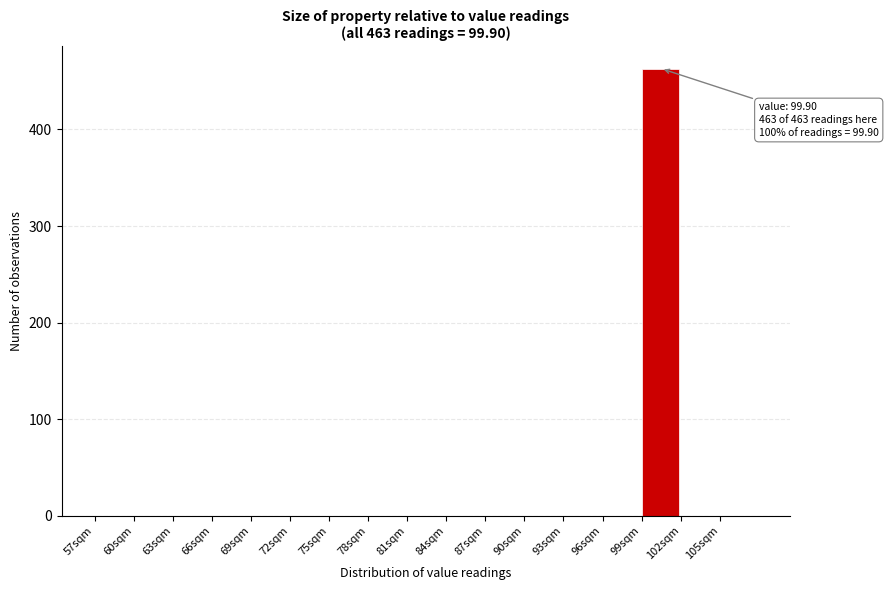

Reading right to left, transcribe all the data shown in this chart.

105sqm=0	102sqm=0	99sqm=463	96sqm=0	93sqm=0	90sqm=0	87sqm=0	84sqm=0	81sqm=0	78sqm=0	75sqm=0	72sqm=0	69sqm=0	66sqm=0	63sqm=0	60sqm=0	57sqm=0